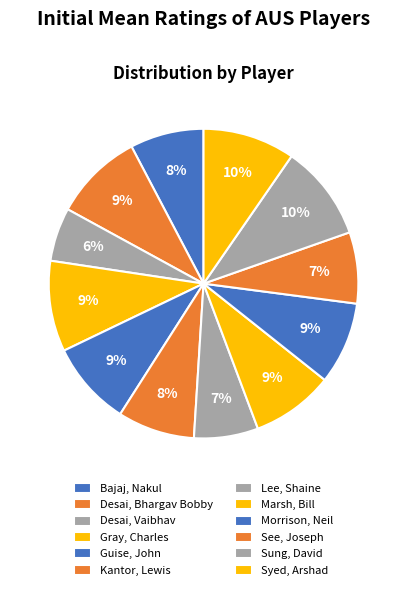

How many slices are in this pie chart?

12